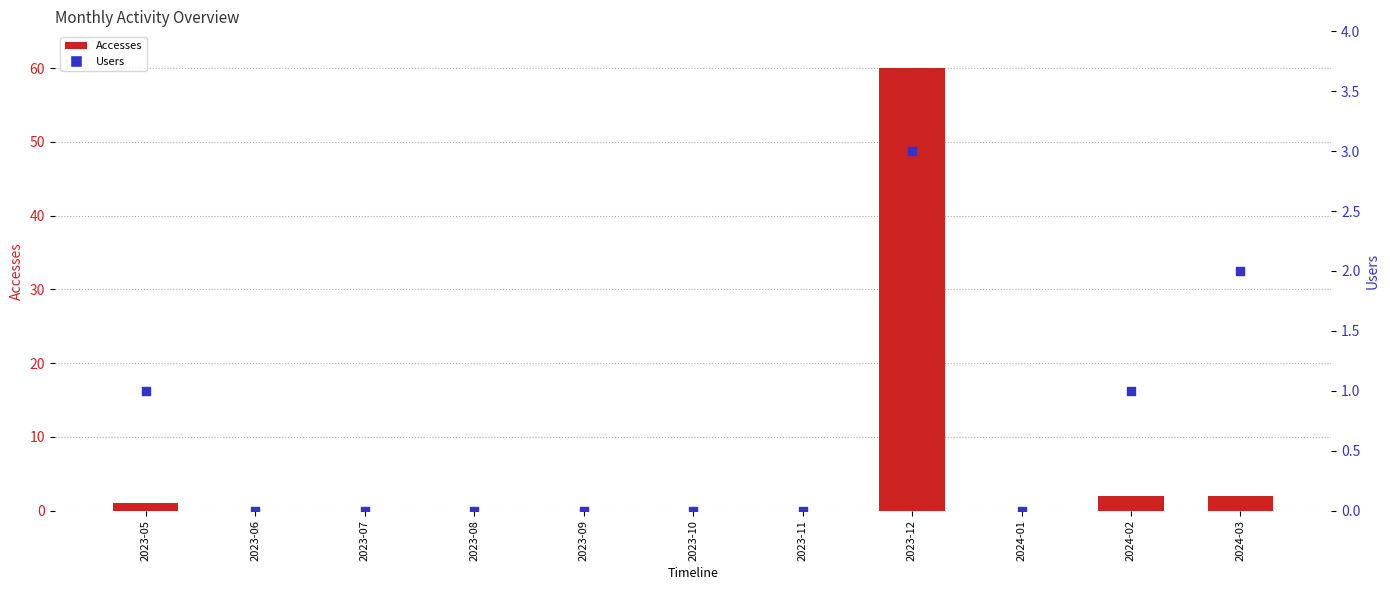

At how many categories does at least one series exceed 35?

1